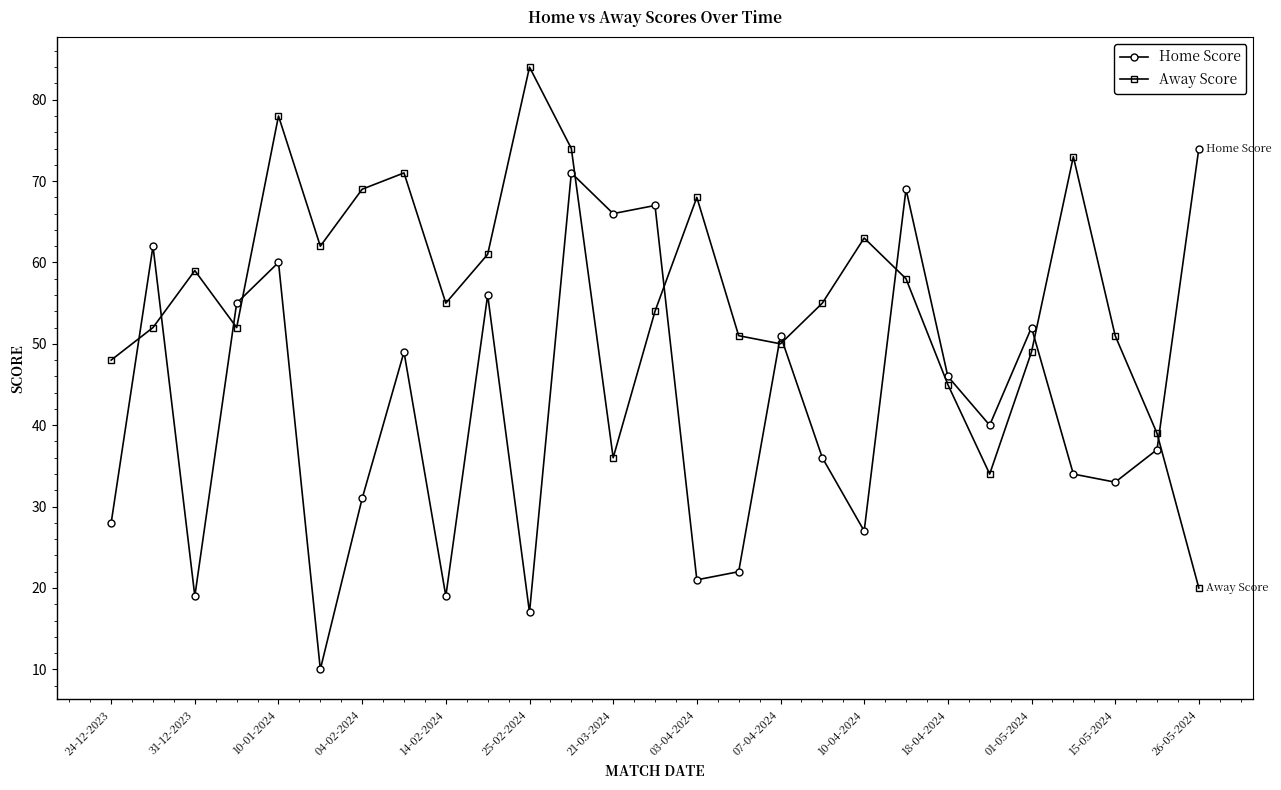

How many lines are shown in the chart?

2